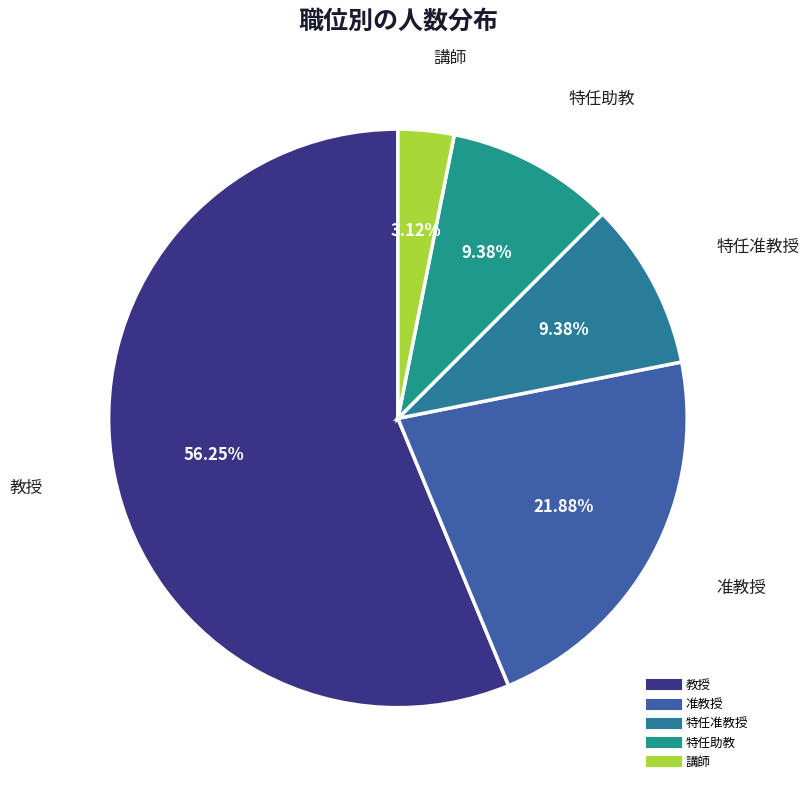

How many segments does this pie chart have?

5